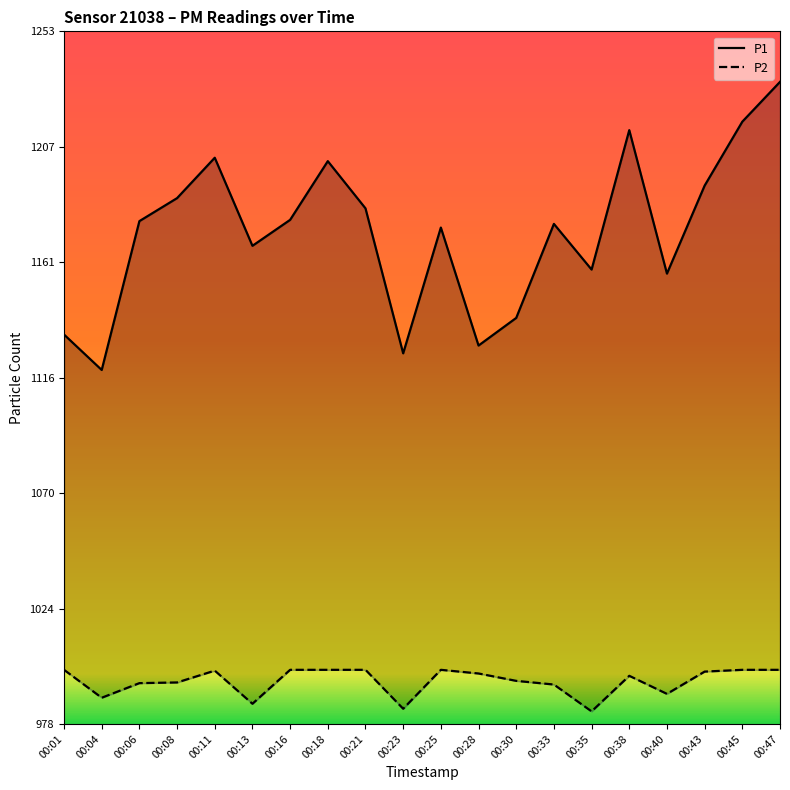

Which series has the largest total across all categories?

P1